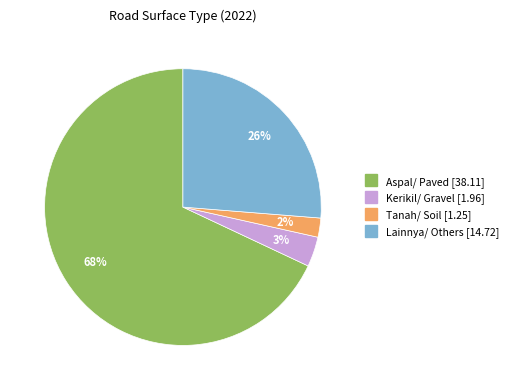

True or false: Lainnya/ Others accounts for 11% of the total.

False